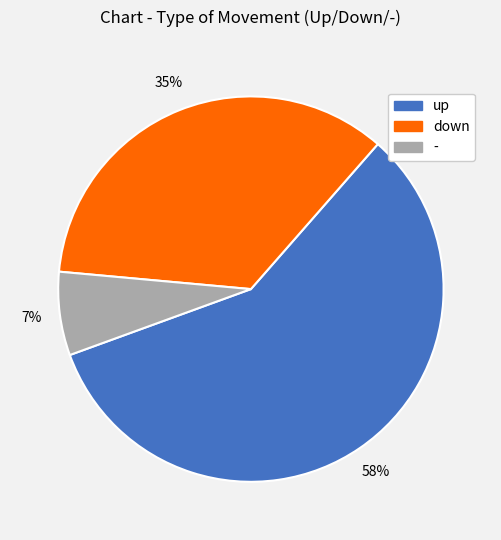

Does up account for over 50% of the chart?

Yes